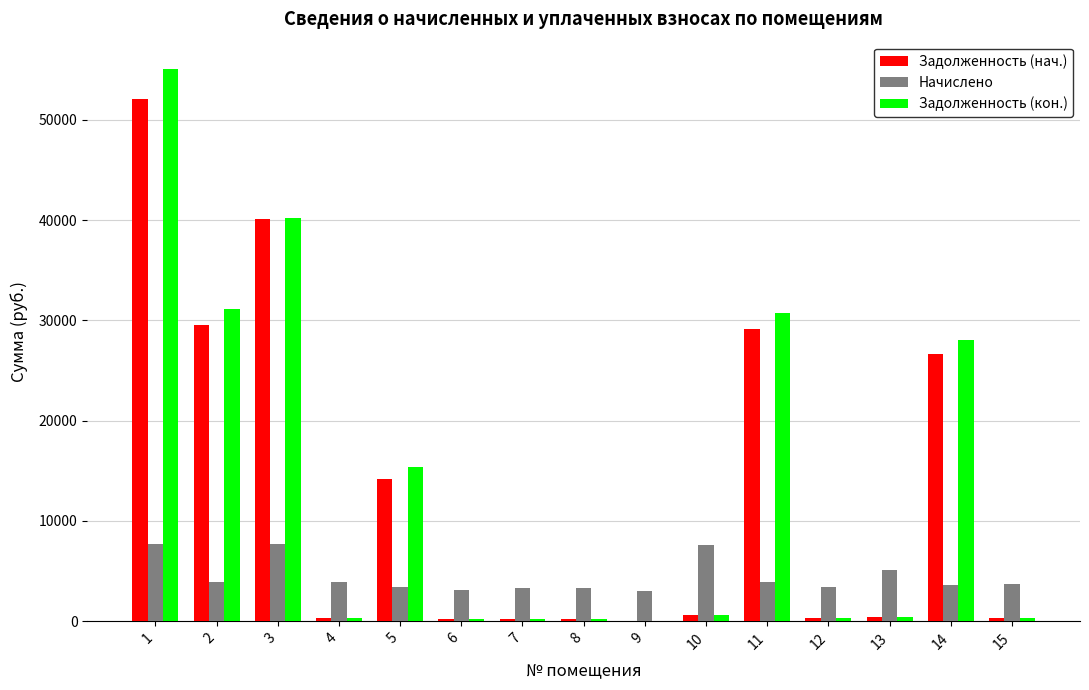

Which series changed the most between 6 and 11?

Задолженность (кон.)